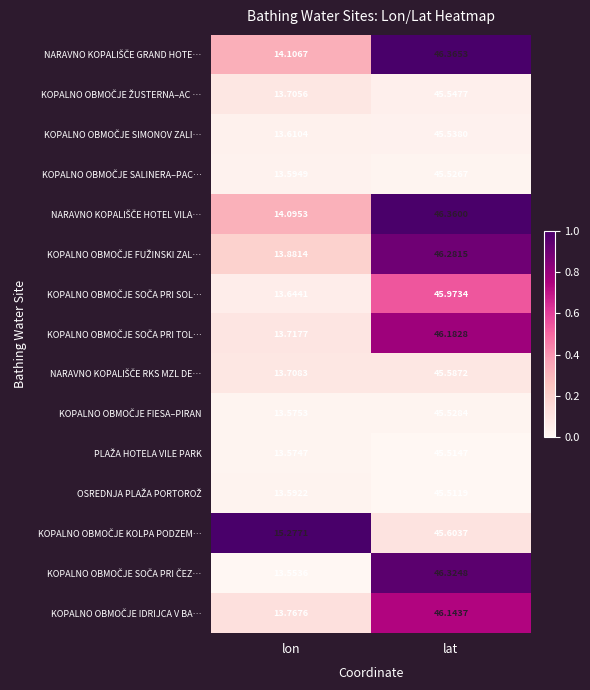

At which category is the sum across all series the highest?

lat